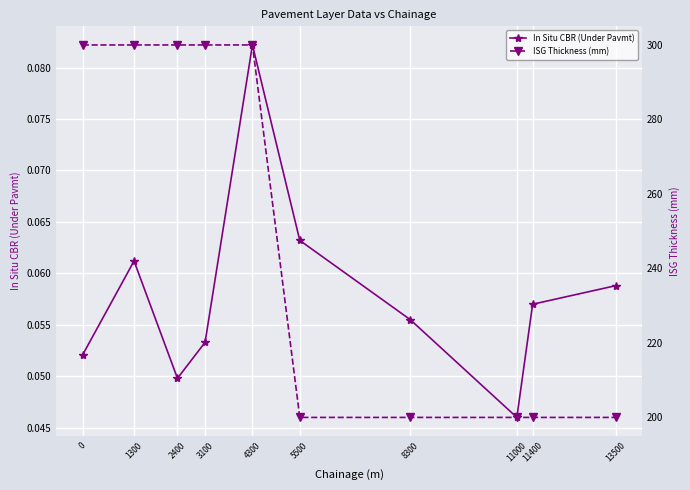

What is the average value of the ISG Thickness (mm) series?

250.0